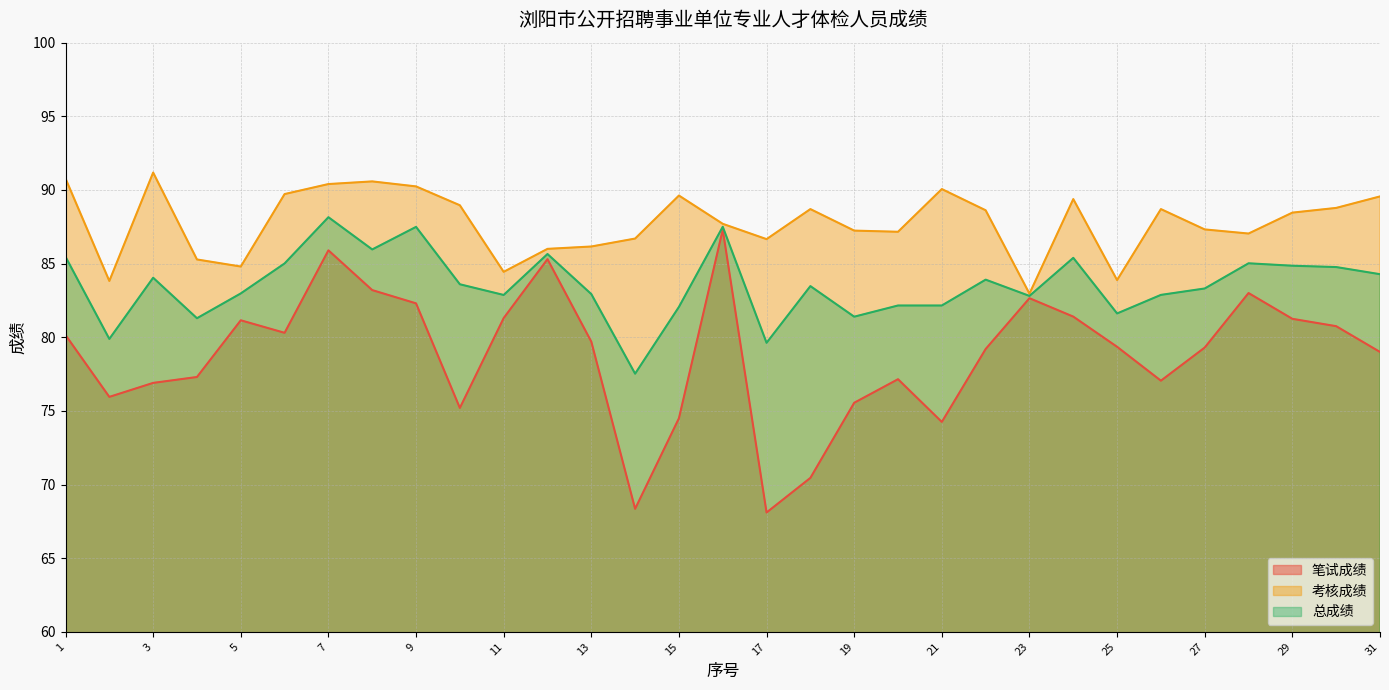

What is the sum of the 笔试成绩 values at 28 and 15?

157.5